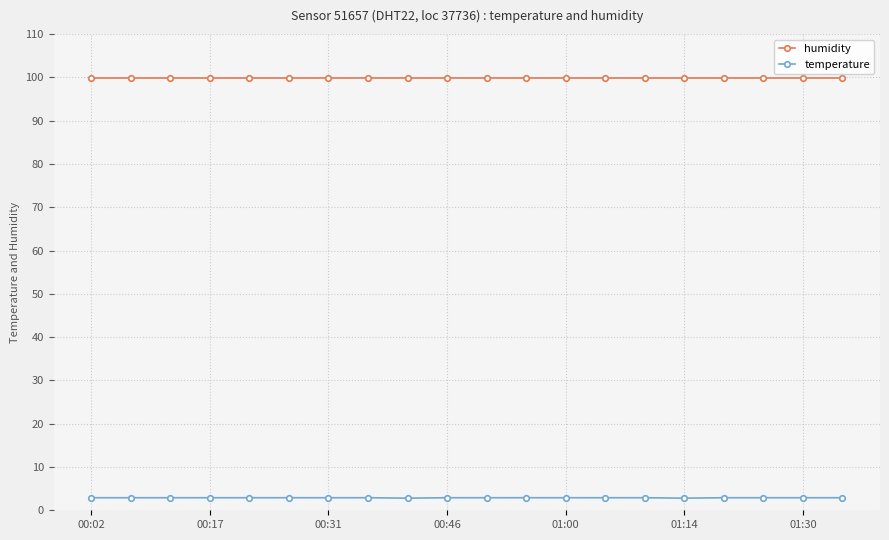

What is the value of the temperature point at the 11th from the left?

2.9